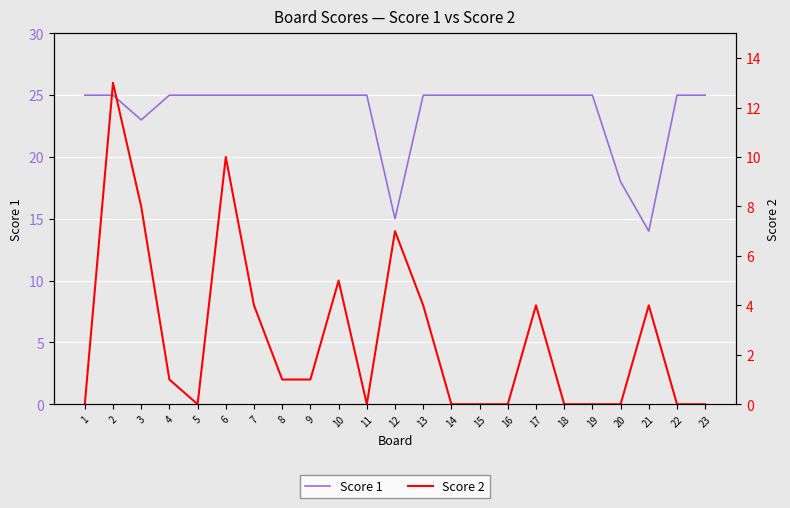

Between 1 and 8, which series saw the biggest shift?

Score 2